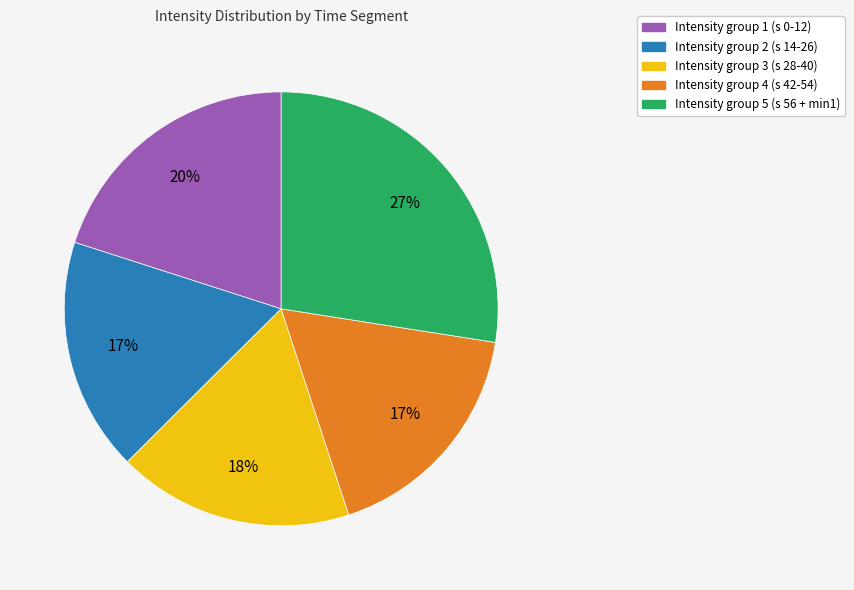

To the nearest percent, what is the average slice percentage?

20%